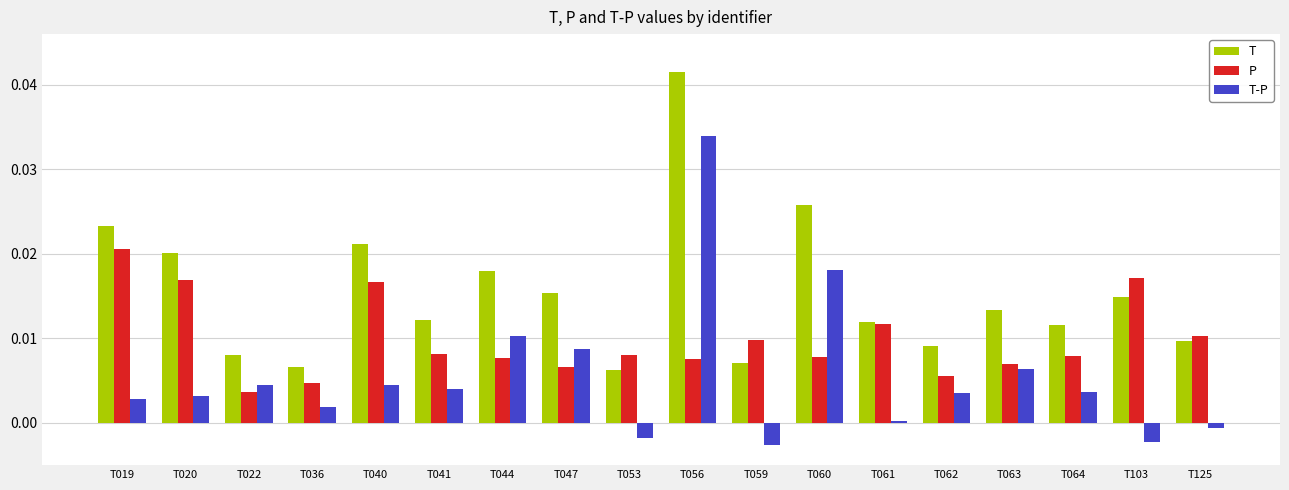

Count the number of data series in this chart.

3